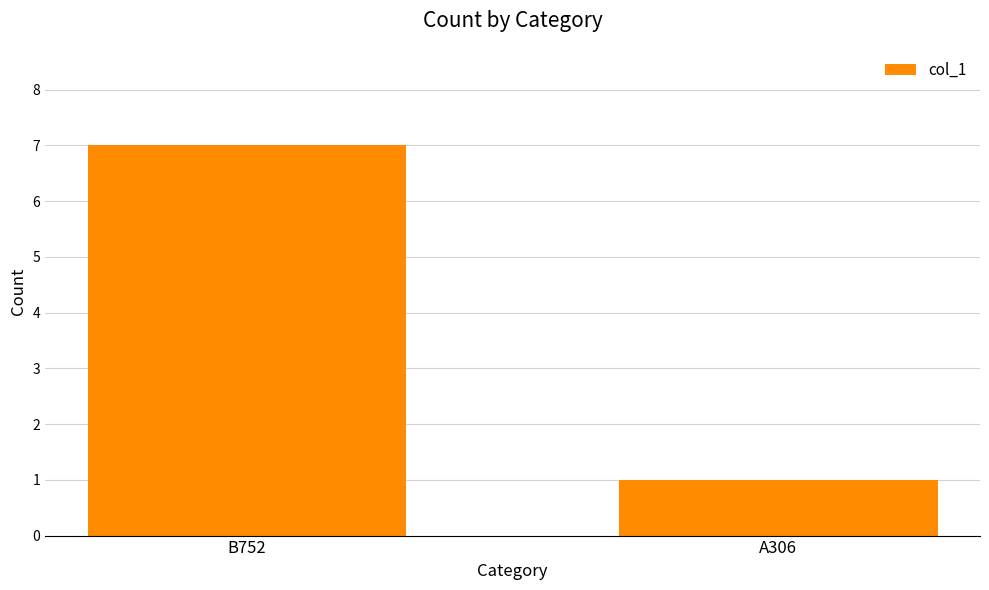

Reading left to right, extract all data points from this chart.

7	1